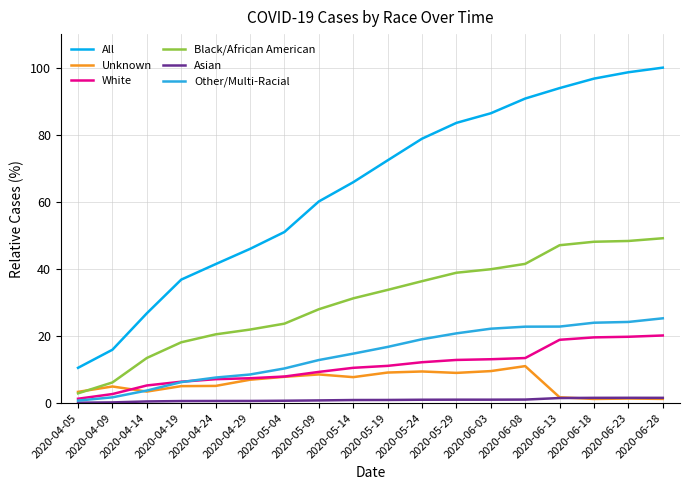

Which series has the largest total across all categories?

All